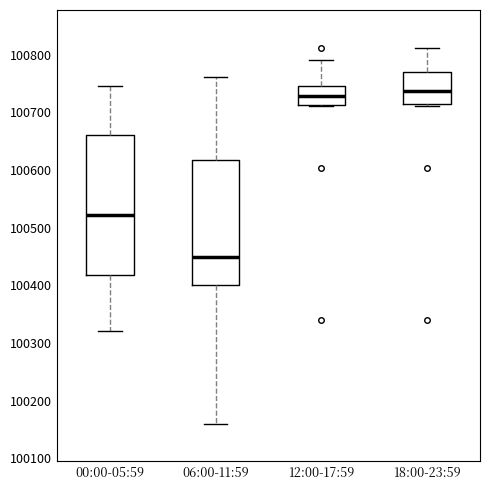

Reading left to right, transcribe this box plot: for each box, give where its median line is, the range the box spans, and where its two whiskers end, as read against the y-axis. The values are not printed on the chart, so give them approximately, as read against the axis.

00:00-05:59: median 100520, box 100420 to 100660, whiskers 100320 to 100750
06:00-11:59: median 100450, box 100400 to 100620, whiskers 100160 to 100760
12:00-17:59: median 100730, box 100710 to 100740, whiskers 100710 to 100790
18:00-23:59: median 100740, box 100710 to 100770, whiskers 100710 (just below the box's lower edge) to 100810